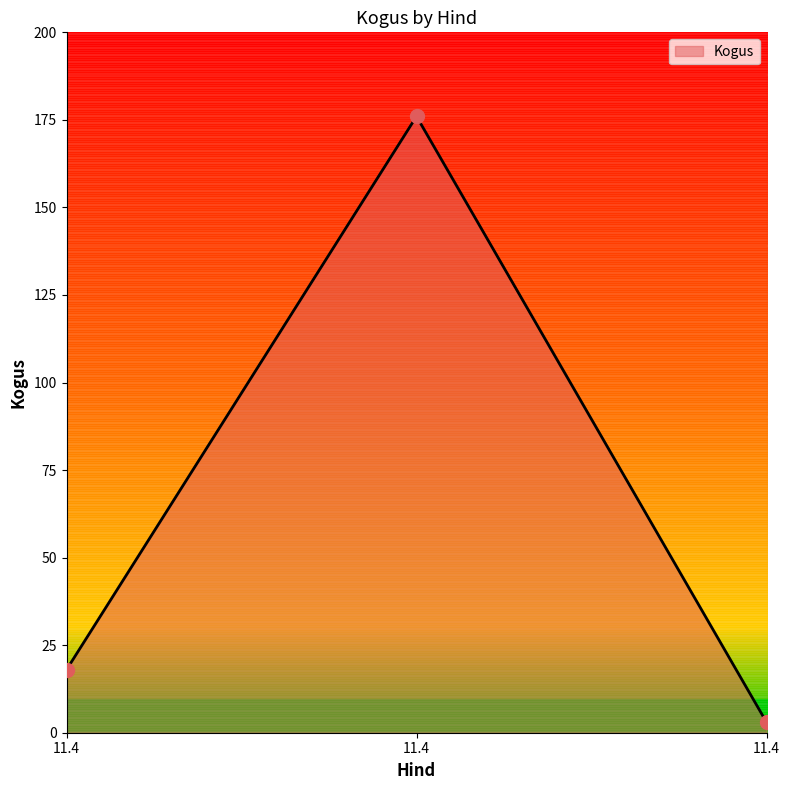

Which has a higher value, 11.4 or 11.4?

11.4